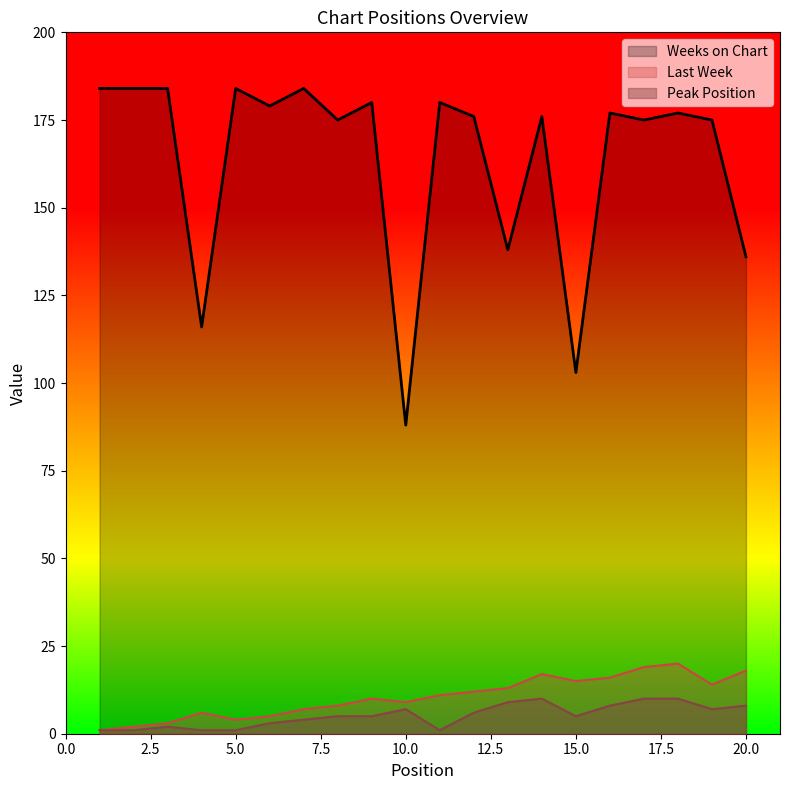

At which category does the chart reach its minimum across all series?

1